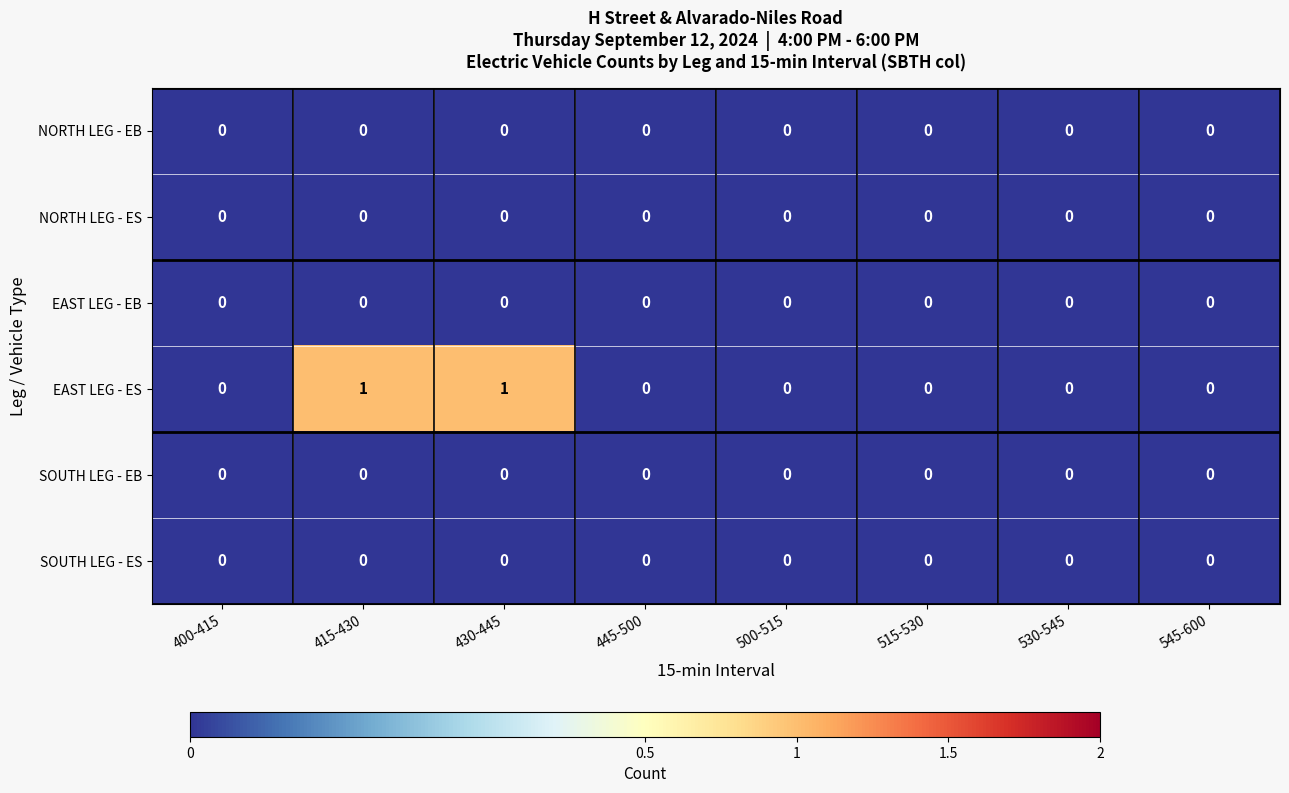

Which series has the largest total across all categories?

EAST LEG - ES